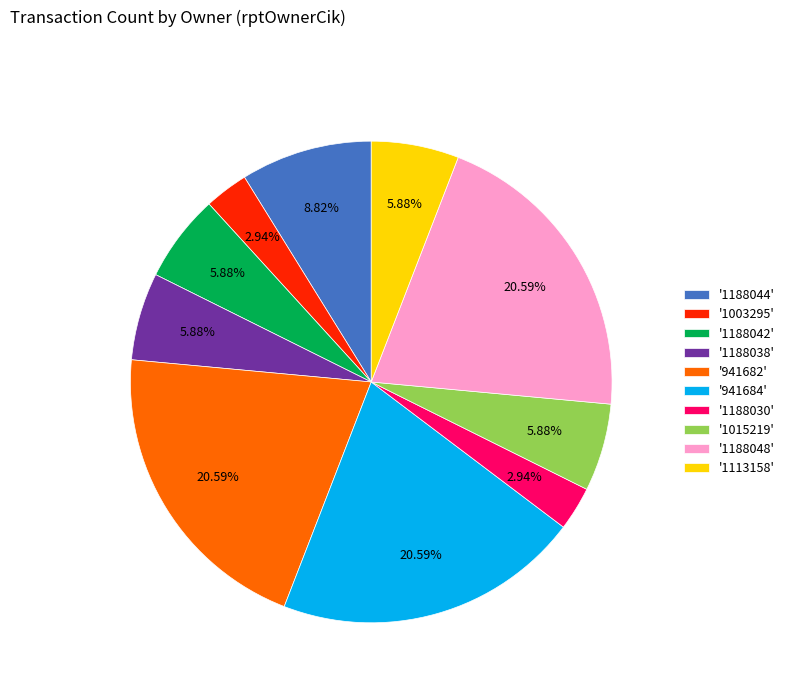

How many slices are in this pie chart?

10